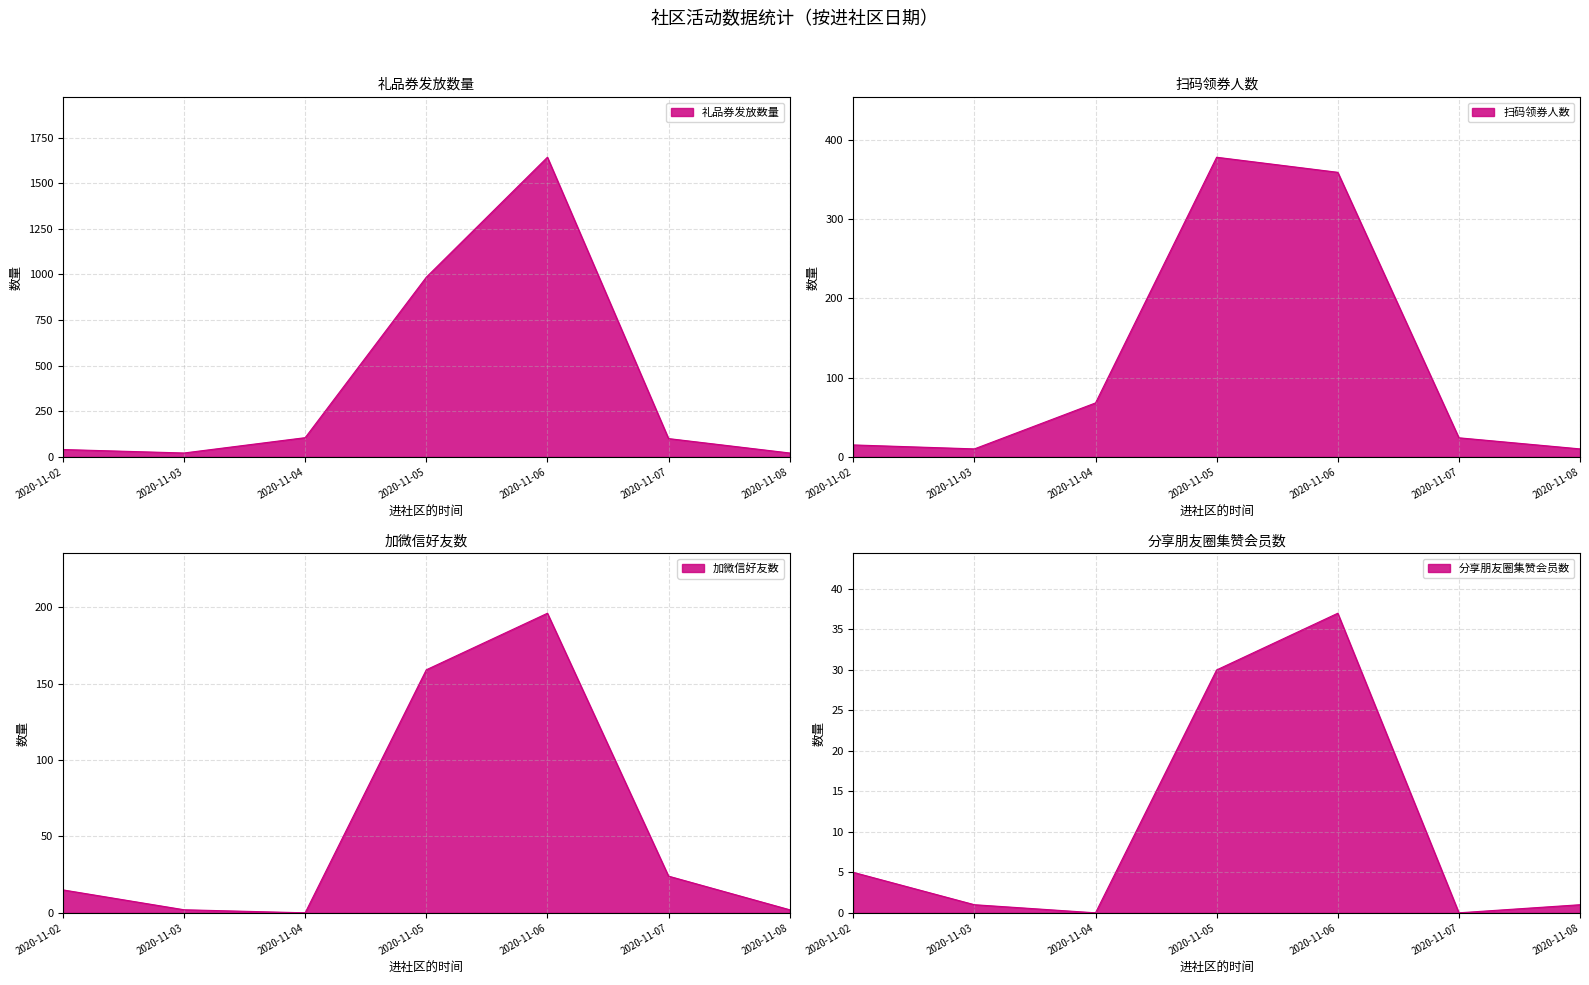

List the labels in order of 扫码领券人数 value, smallest first.

2020-11-03, 2020-11-08, 2020-11-02, 2020-11-07, 2020-11-04, 2020-11-06, 2020-11-05